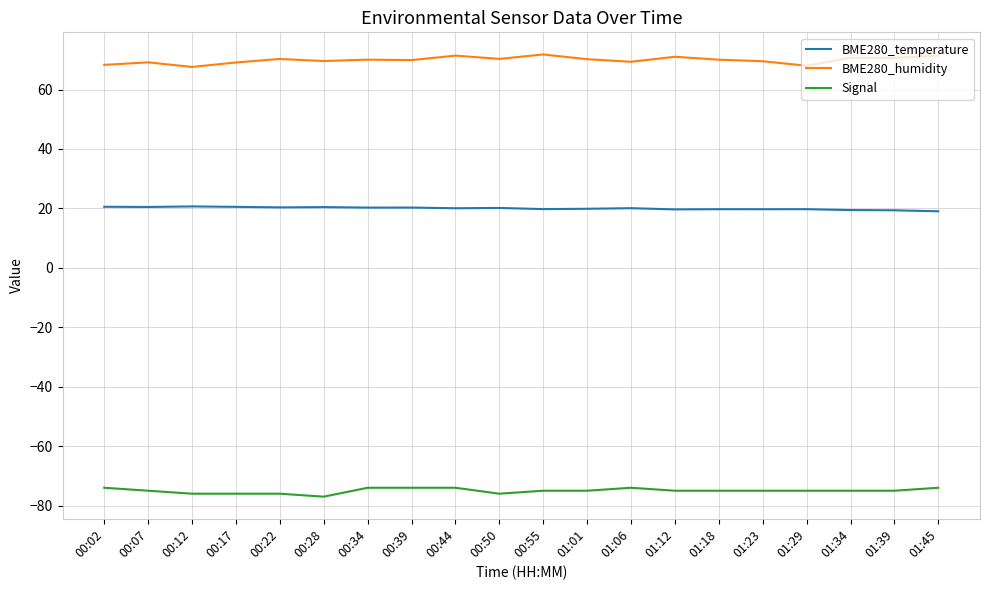

Rank the series by their average value, from lowest to highest.

Signal, BME280_temperature, BME280_humidity